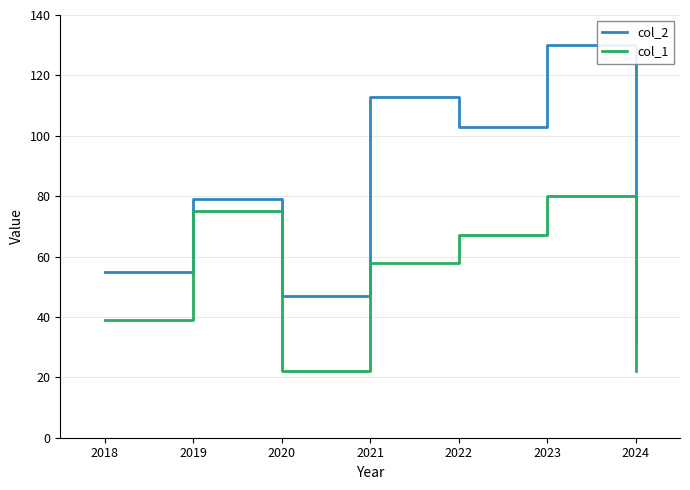

In col_2, how many points are higher than both neighbors (excluding endpoints)?

3